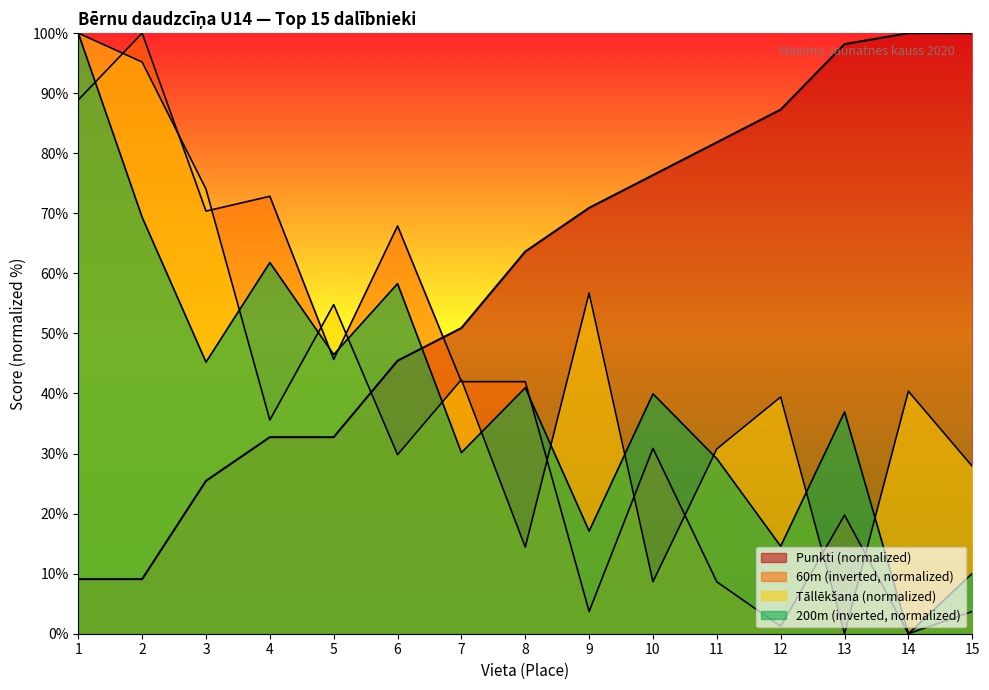

At which label does Punkti reach its minimum?

1